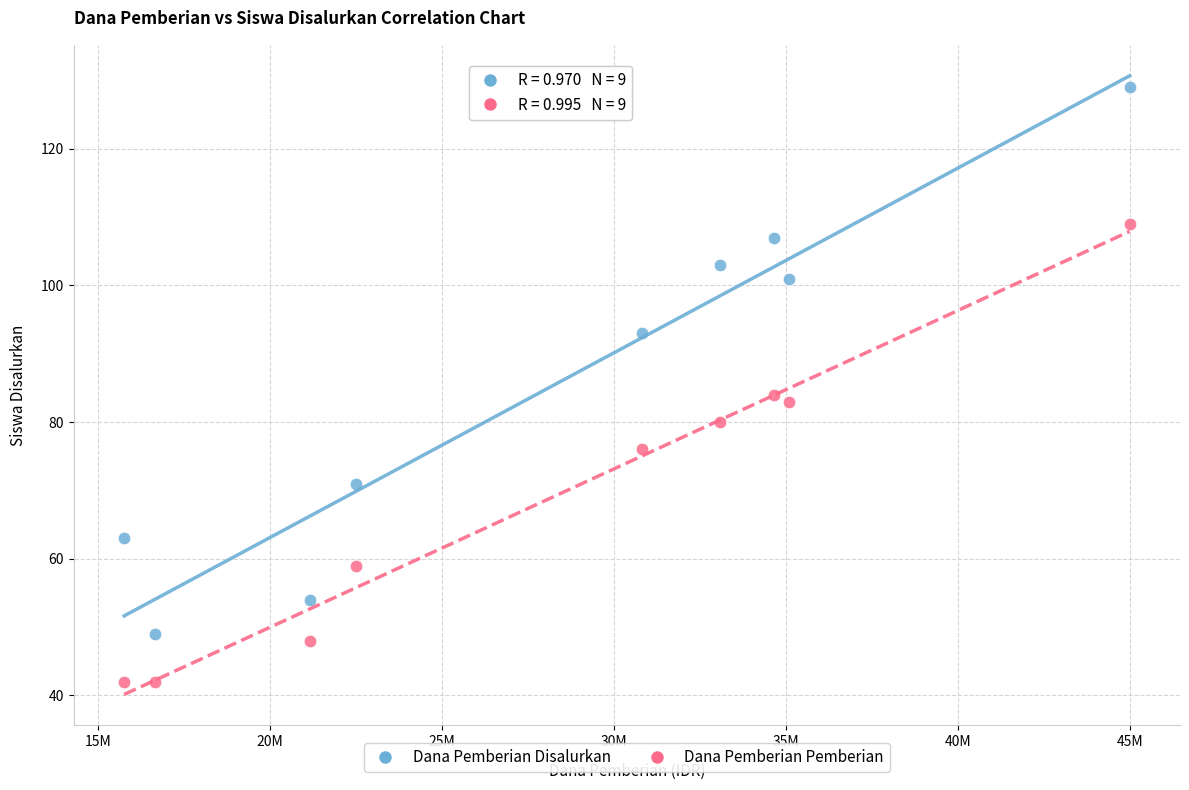

Across all data points, what is the range of X values (max minus min)?

29250000